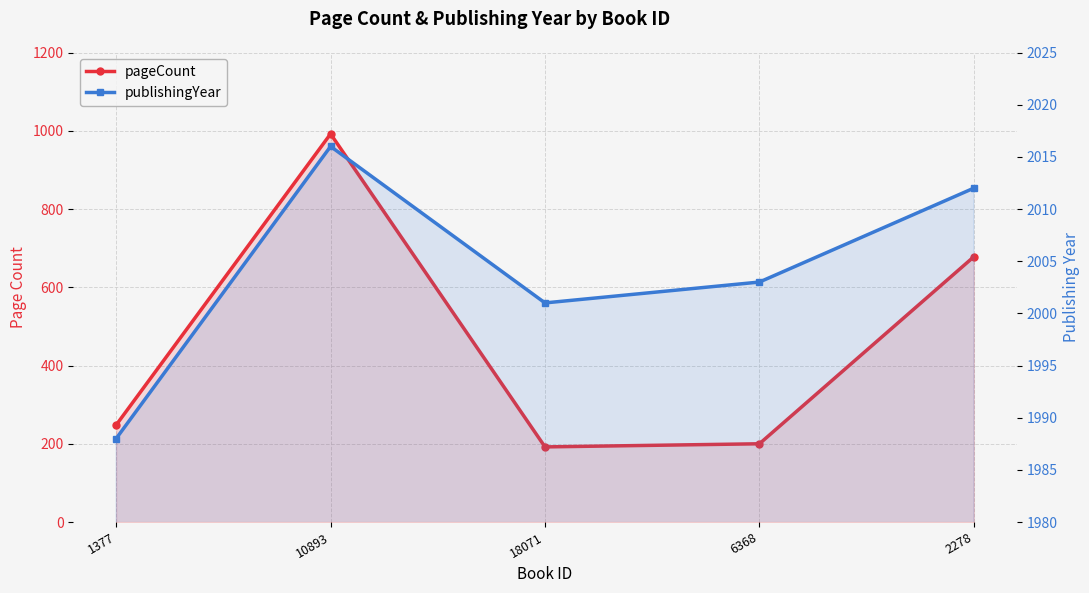

The publishingYear series shows 3612 at 10893. True or false?

False